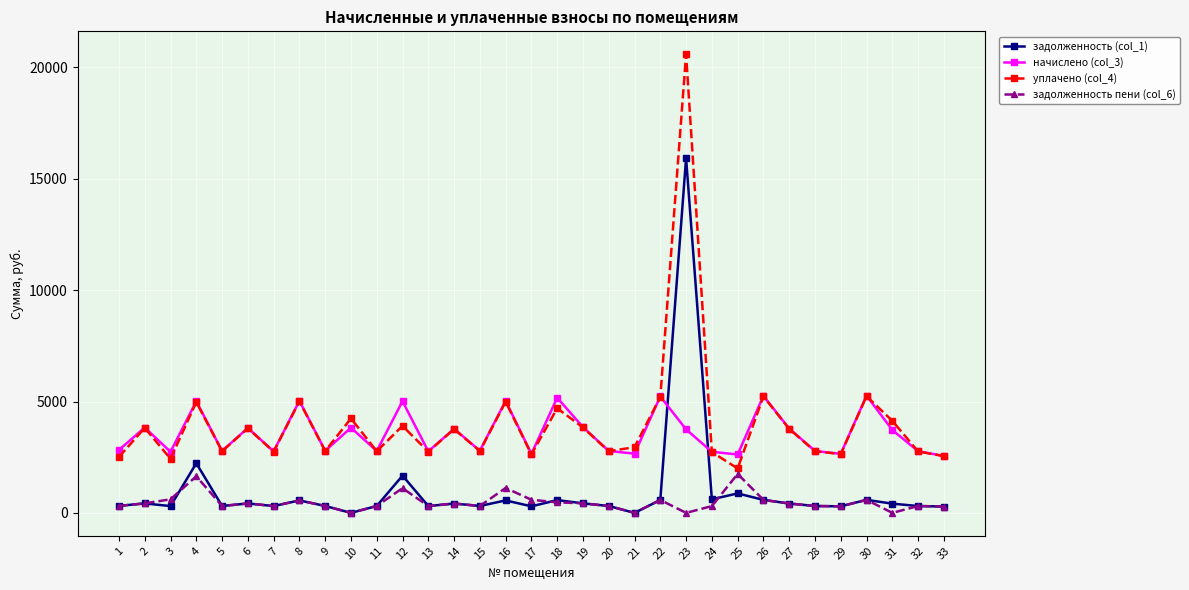

How many data points in задолженность (col_1) are less than 413?

16